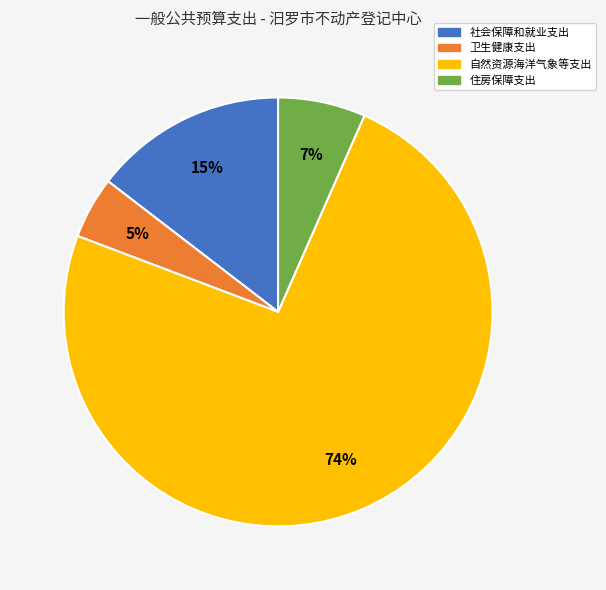

To the nearest percent, what is the average slice percentage?

25%